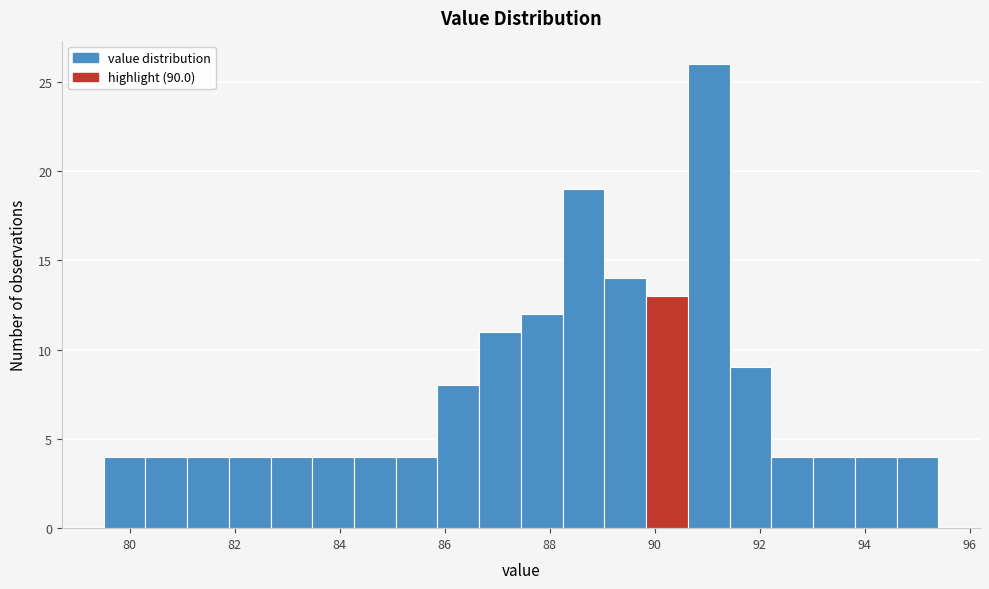

Read against the x-axis, roughly where is the centre of the tallest bar?

91.0